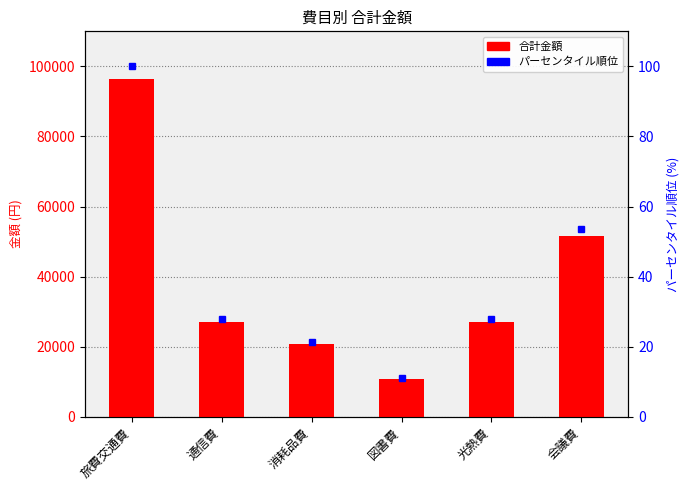

True or false: パーセンタイル順位 has a value of 100.0 at 旅費交通費.

True